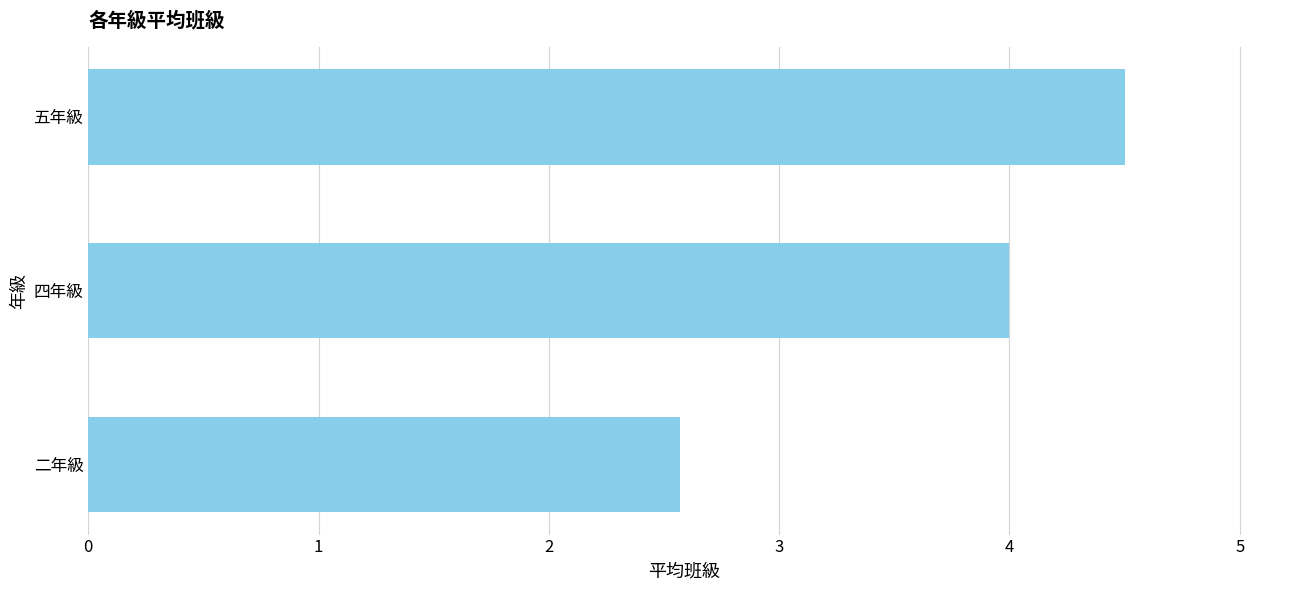

What is the change in value from 四年級 to 五年級?

+0.5